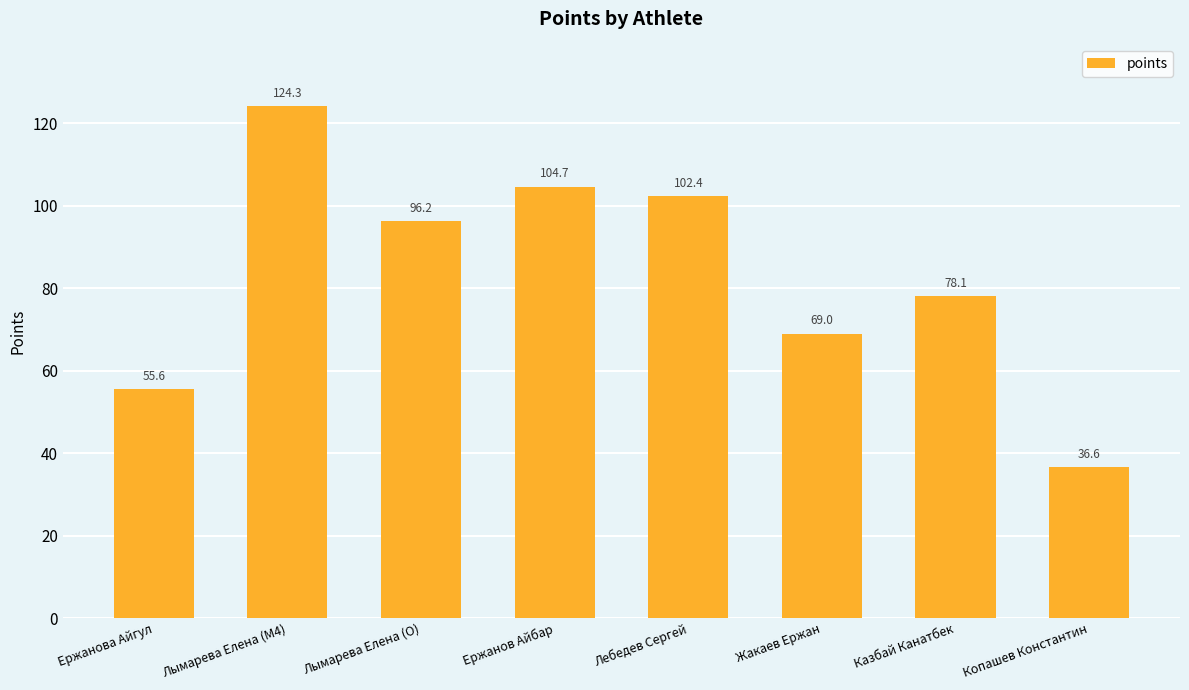

List the labels in order of value, largest first.

Лымарева Елена (M4), Ержанов Айбар, Лебедев Сергей, Лымарева Елена (O), Казбай Канатбек, Жакаев Ержан, Ержанова Айгул, Копашев Константин